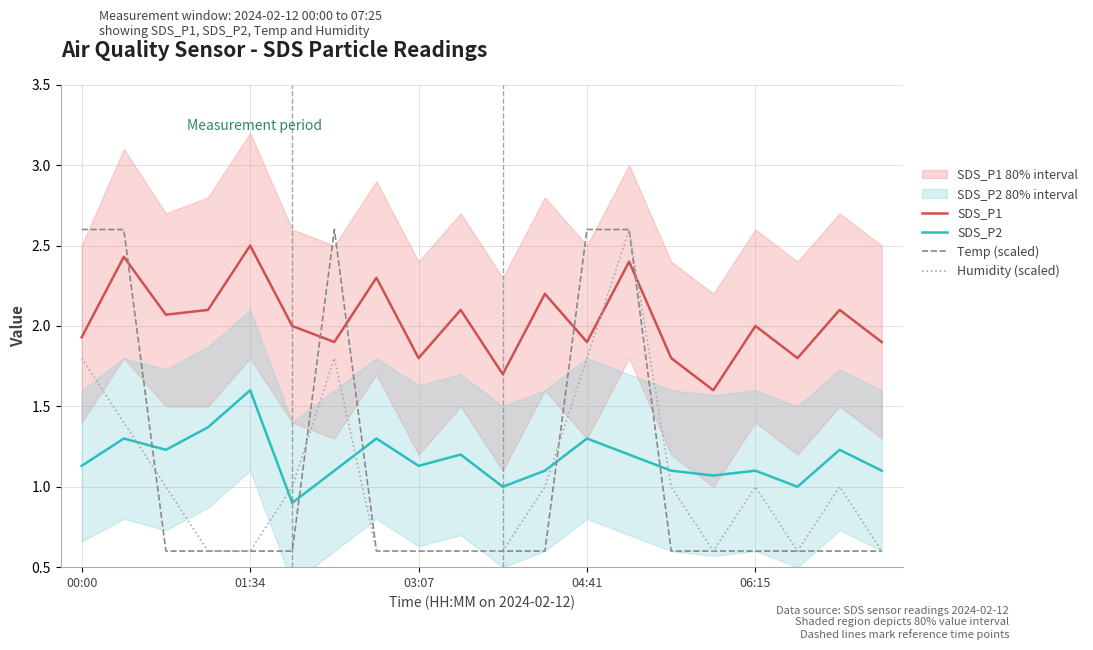

Is the value of Temp (scaled) at 15 greater than the value of Humidity (scaled) at 9?

No